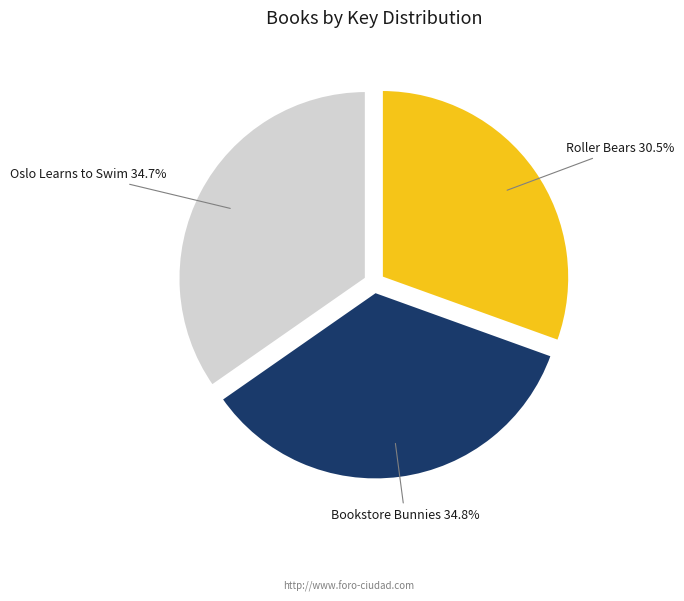

How many slices are in this pie chart?

3